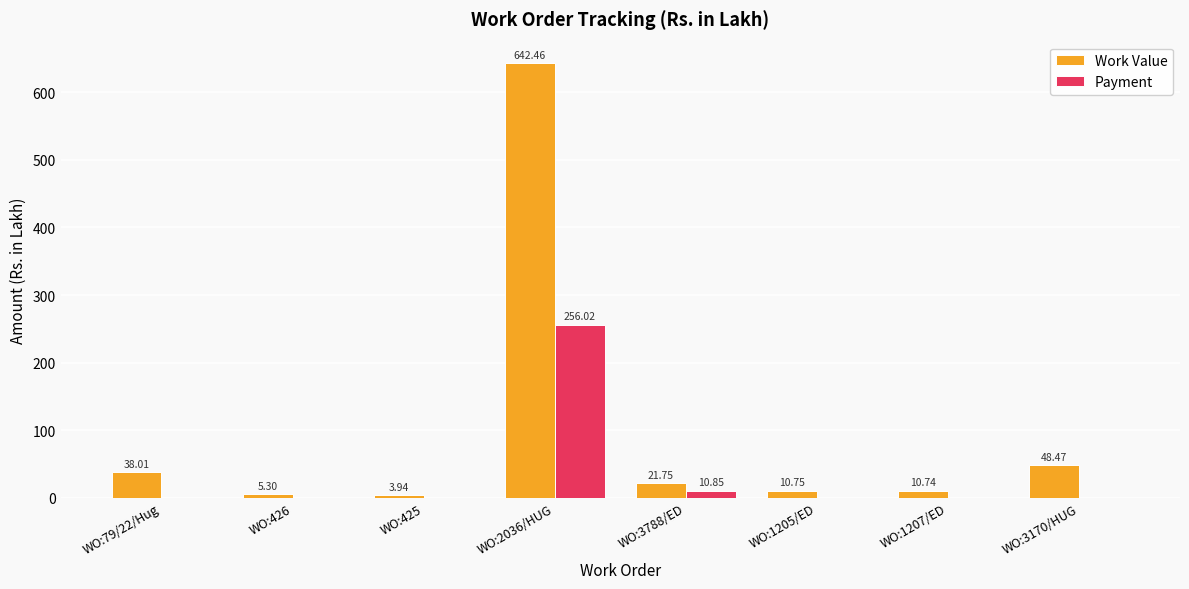

Are the bars horizontal?

No